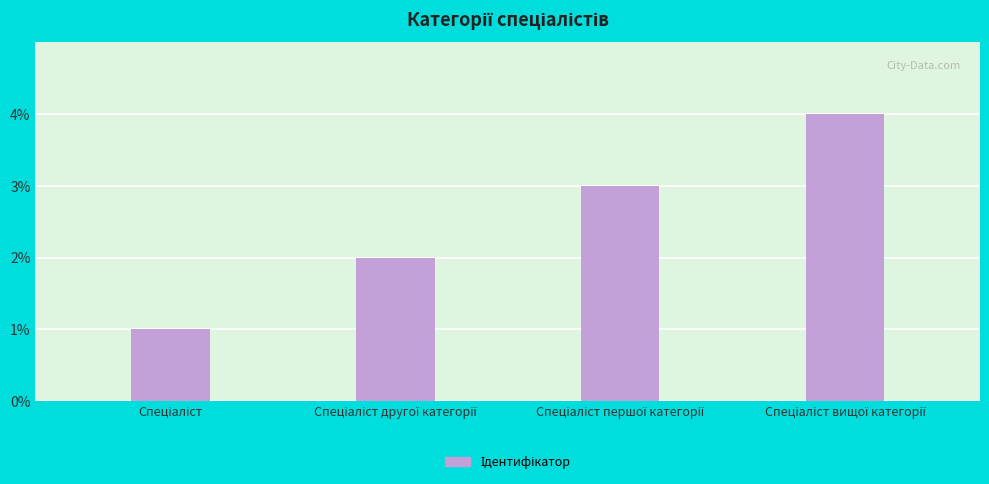

What is the sum of all values?

10